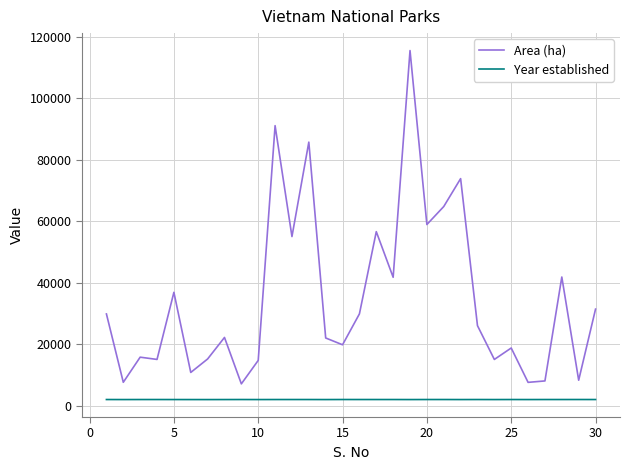

True or false: Area (ha) and Year established intersect in this chart.

False